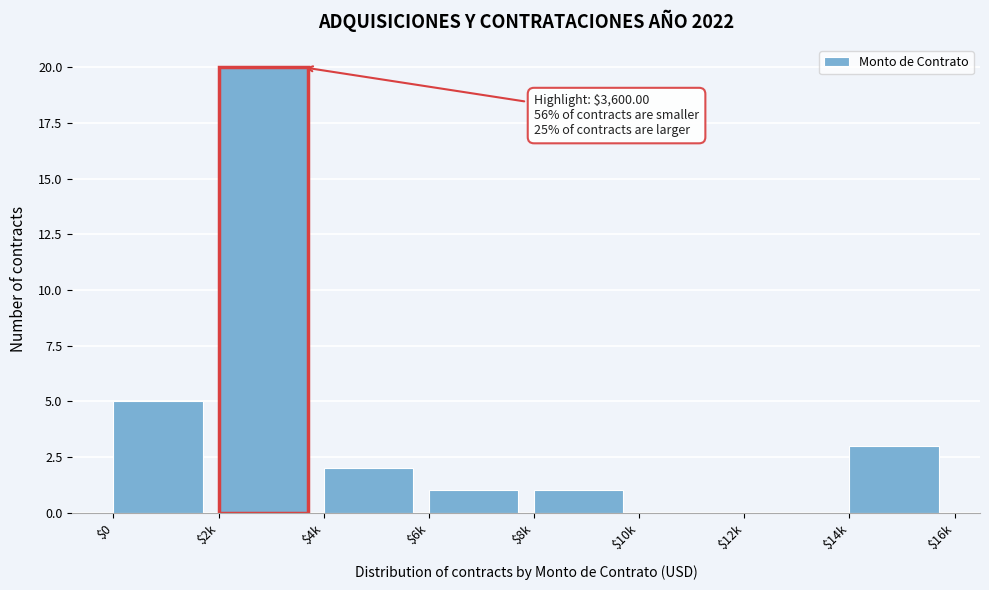

What is the sum of all values?

32